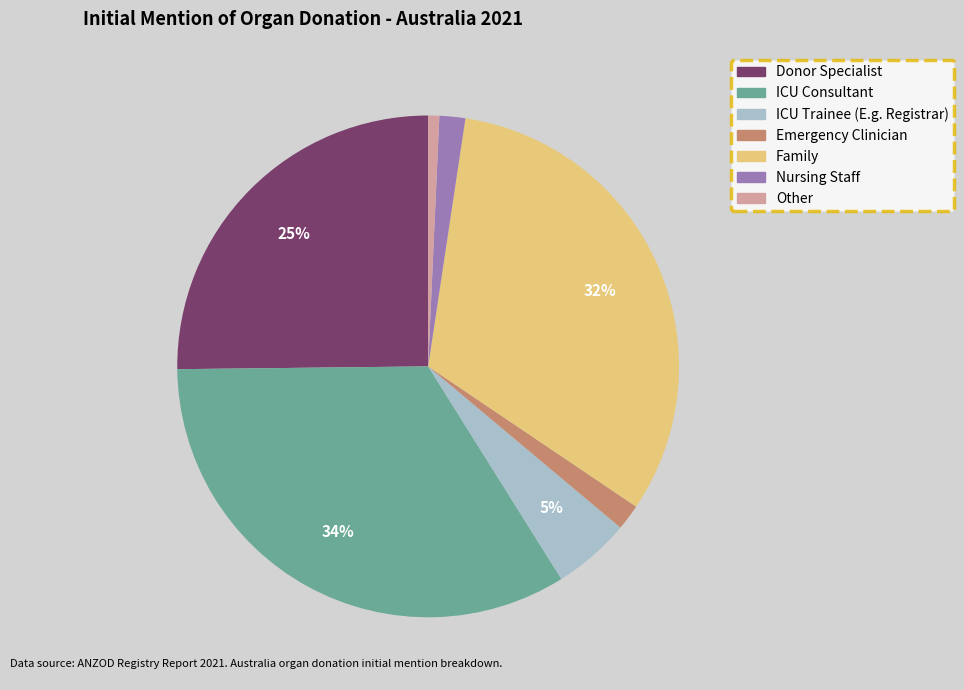

Is there any slice that represents more than half of the pie?

No